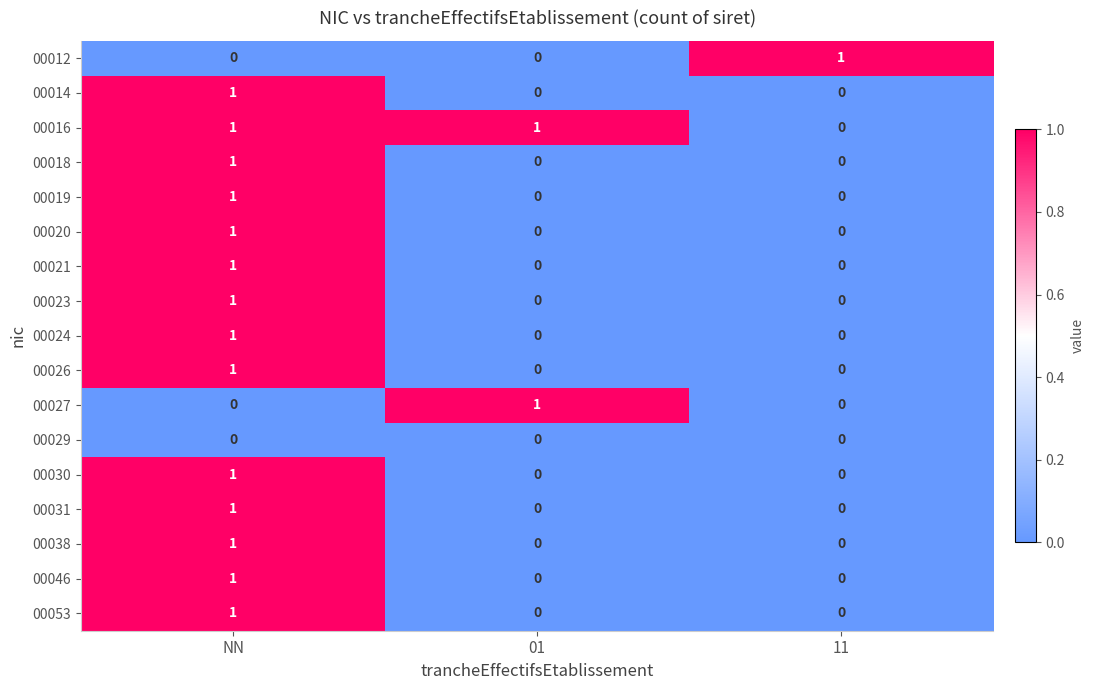

The 00053 series shows 0 at NN. True or false?

False